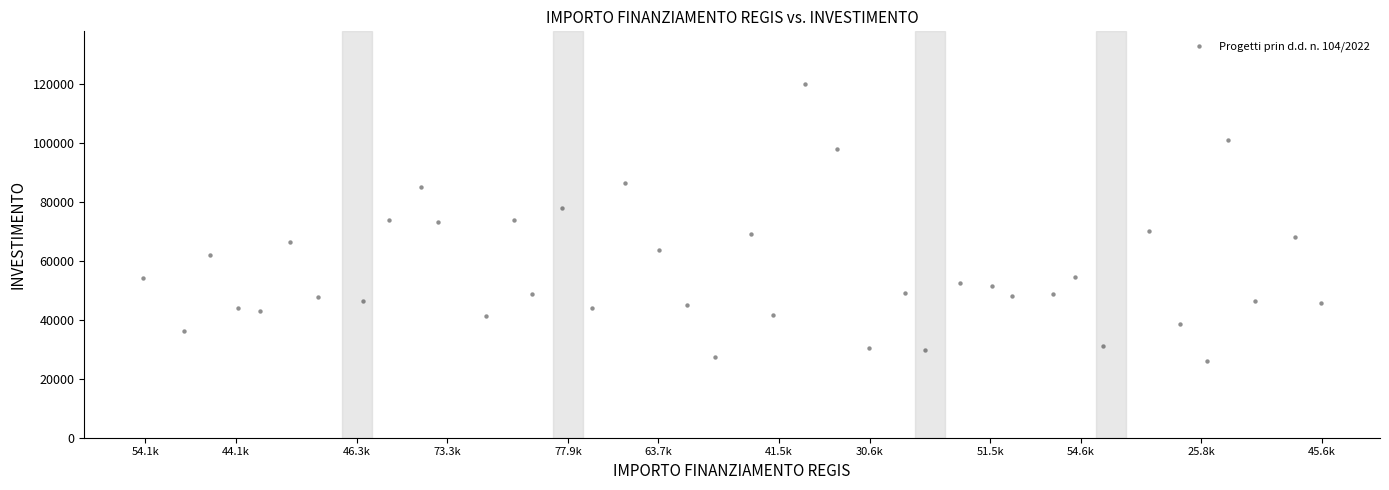

What is the range of X values (max minus min)?

39.0